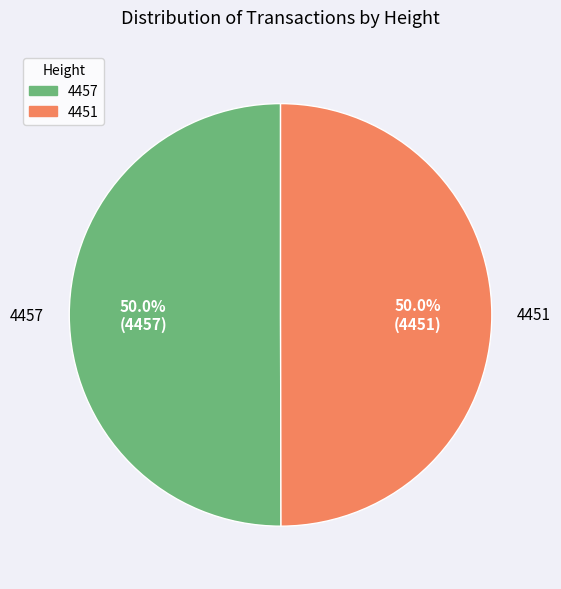

To the nearest percent, what percentage of the pie is 4457?

50%